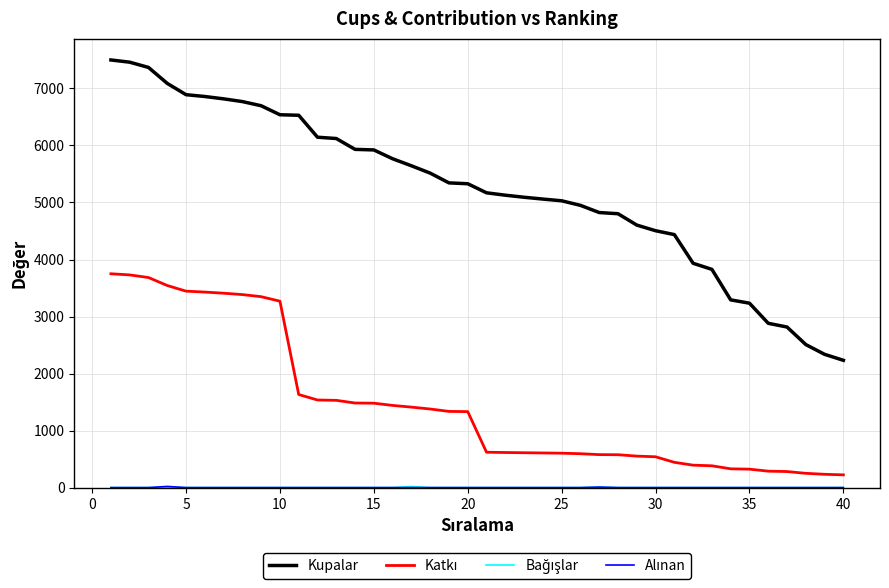

What is the greatest value displayed?

7500